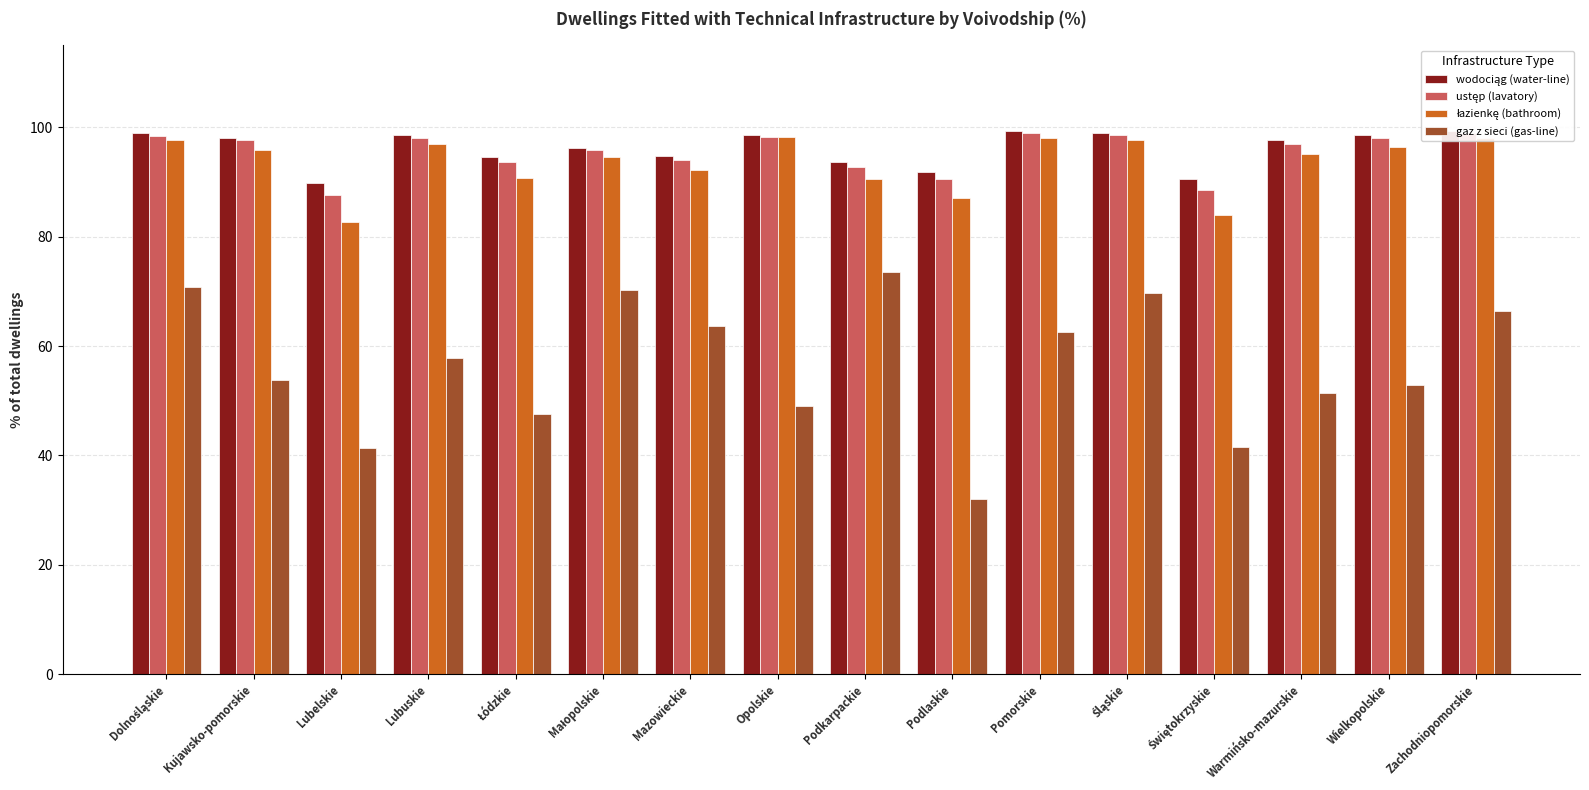

What position from the right is Warmińsko-mazurskie?

3